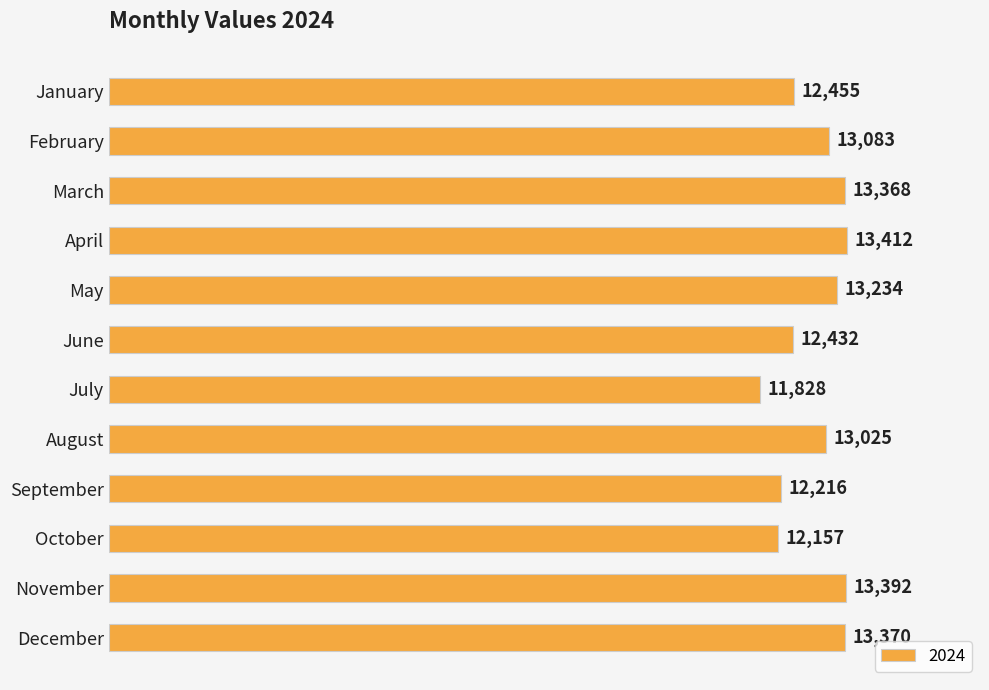

True or false: the data shows 2718 at November.

False